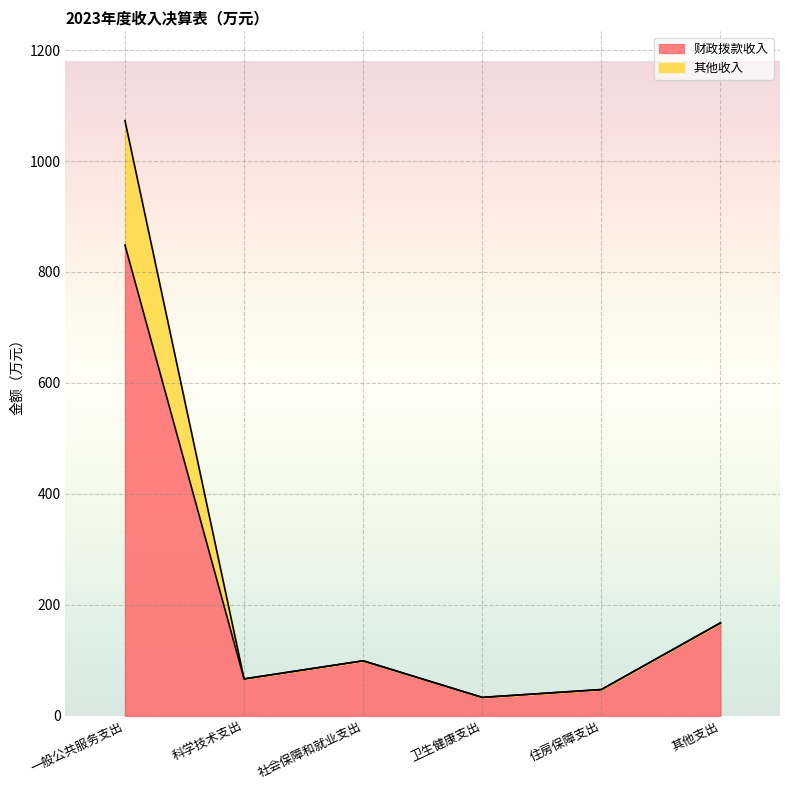

What are all the series names shown in the legend?

财政拨款收入, 其他收入